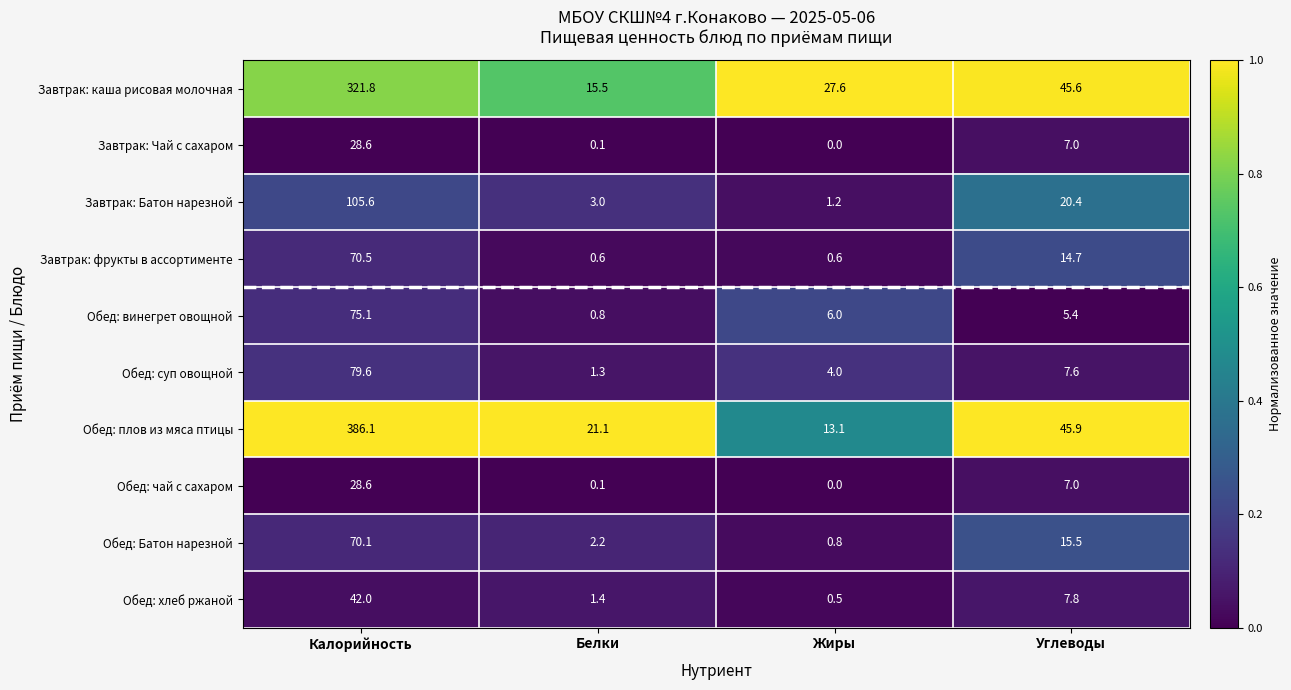

Which series has the largest range (max minus min)?

Обед: плов из мяса птицы